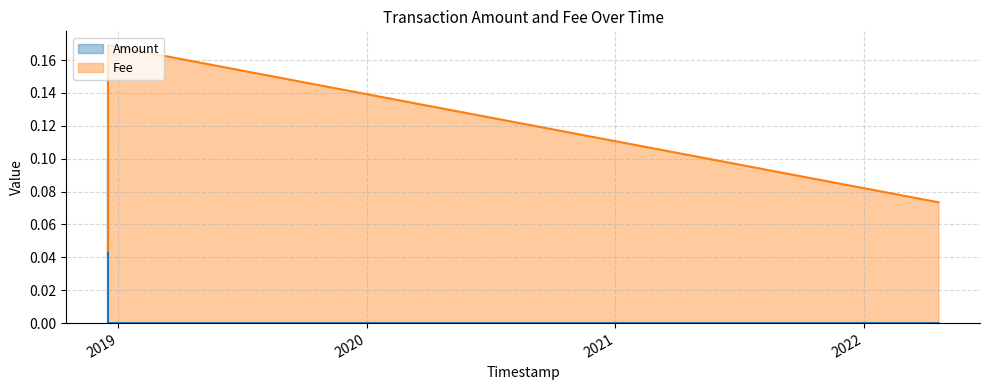

At which label is Amount closest to 0?

2018-12-16 15:20:27